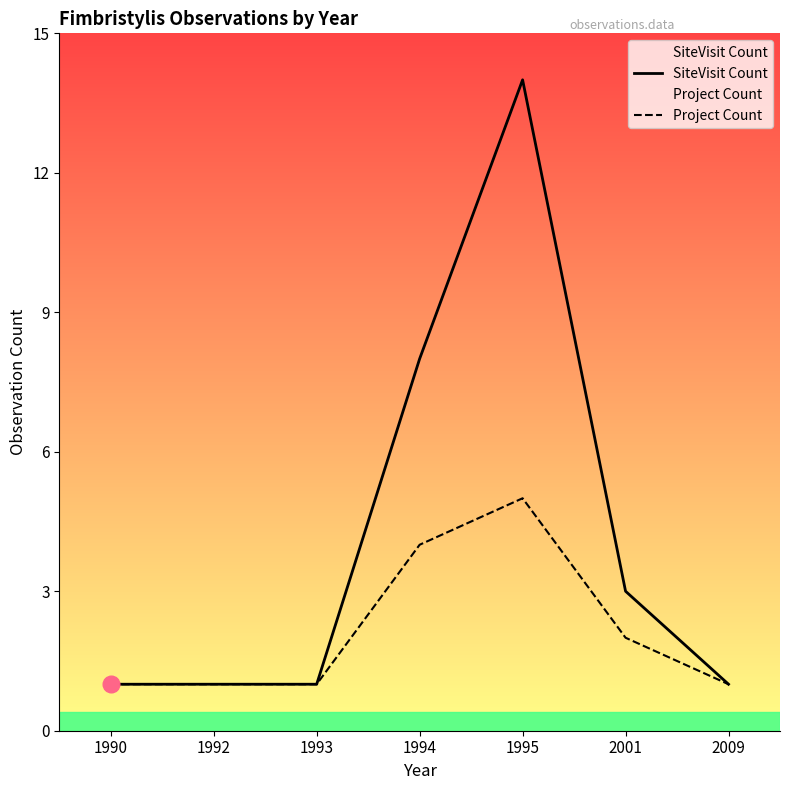

What are all the series names shown in the legend?

SiteVisit Count, Project Count